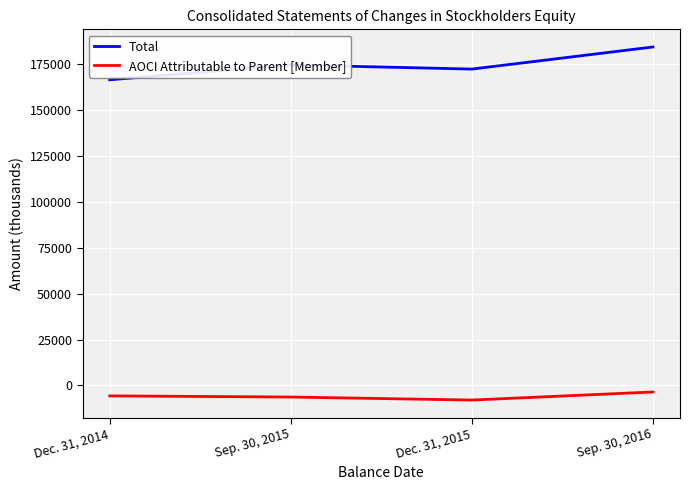

At which category does Total reach its first local valley?

Dec. 31, 2015